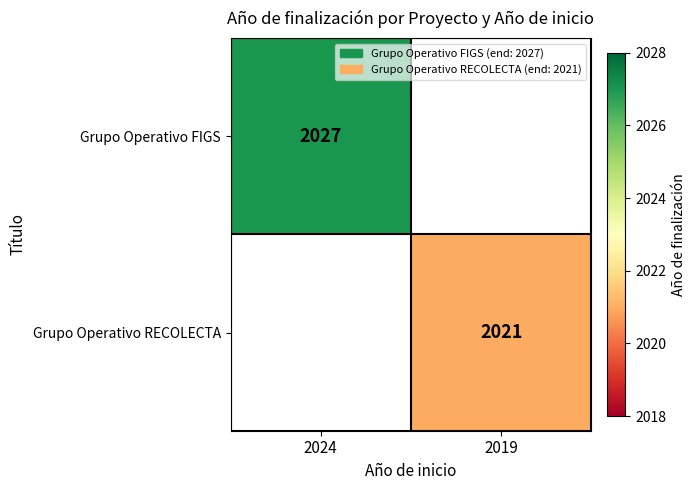

Is it true that Grupo Operativo FIGS equals 2027 at 2024?

True